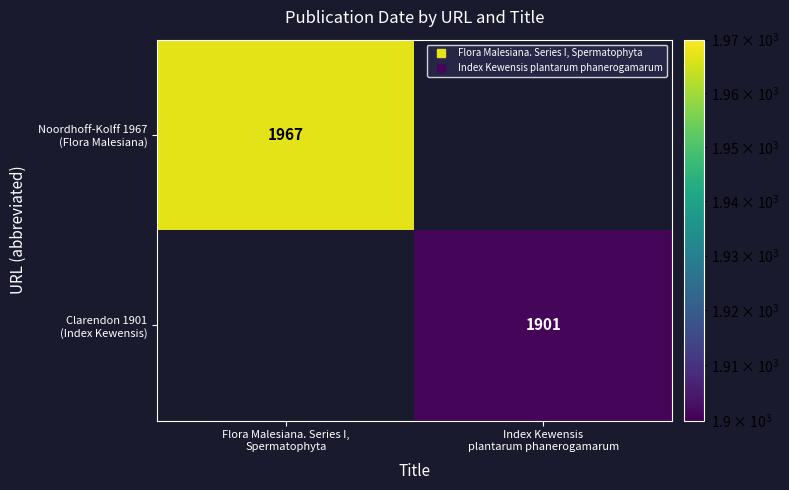

Which series has the largest range (max minus min)?

Noordhoff-Kolff 1967 (Flora Malesiana)